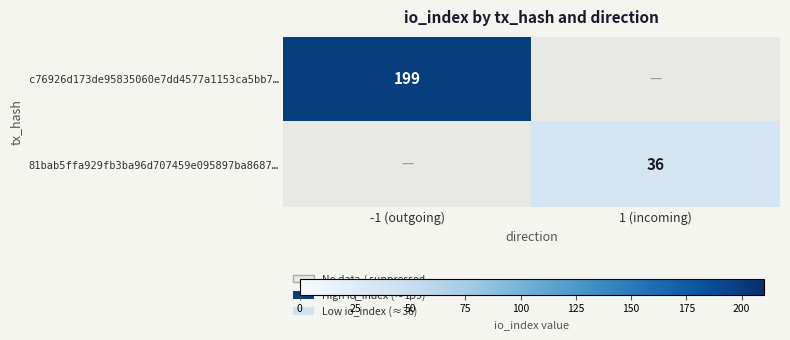

The value of 81bab5ffa929fb3ba96d707459e095897ba8687… at 1 (incoming) is 12. True or false?

False